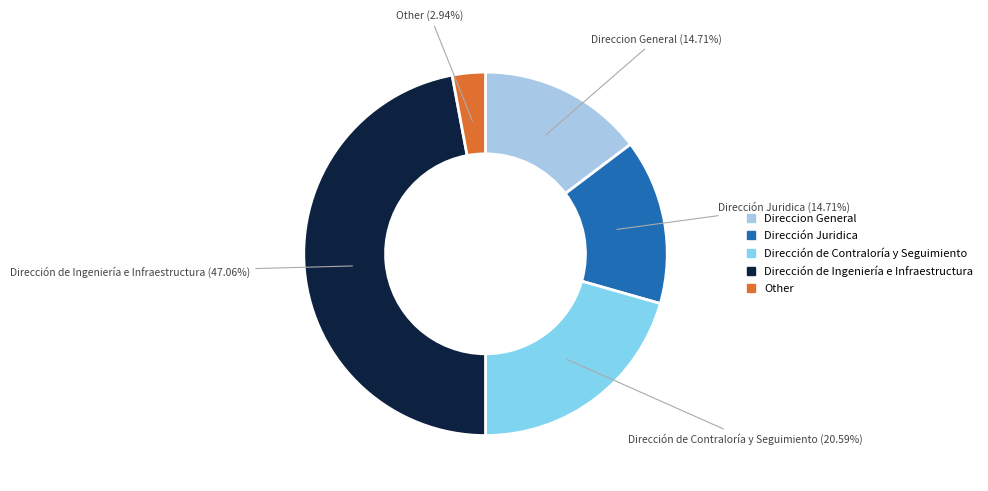

Does any single category account for the majority?

No